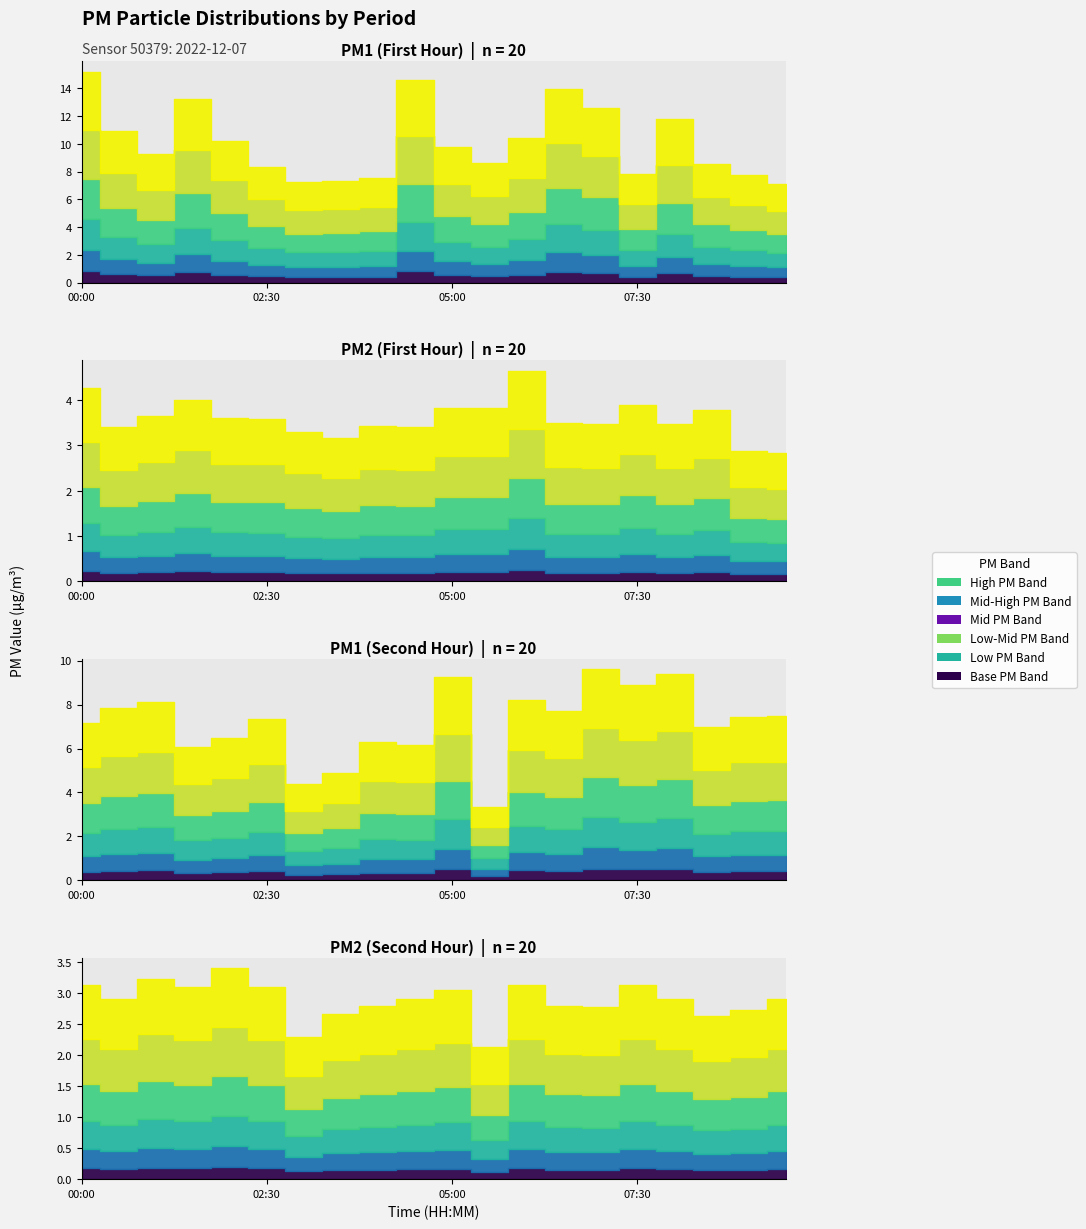

Does the chart display data point markers on the line(s)?

No